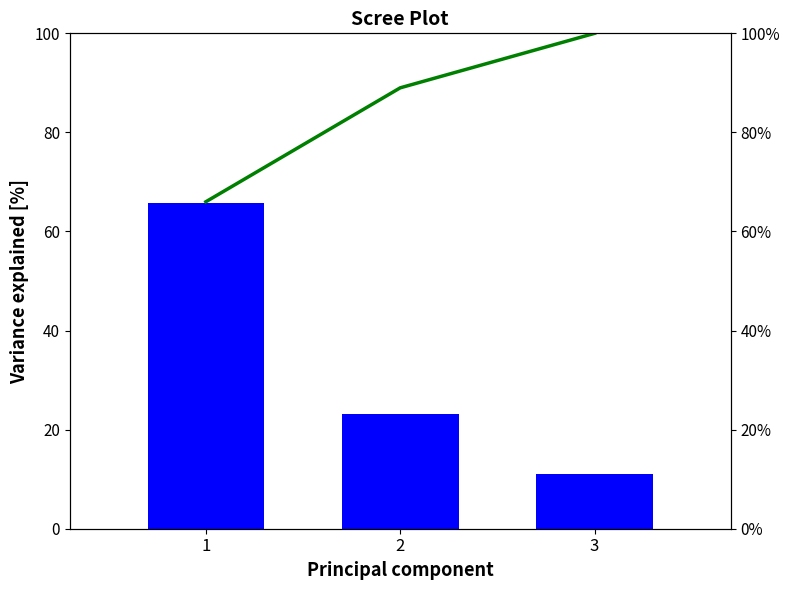

Which category has the highest value in the Cumulative % series?

3